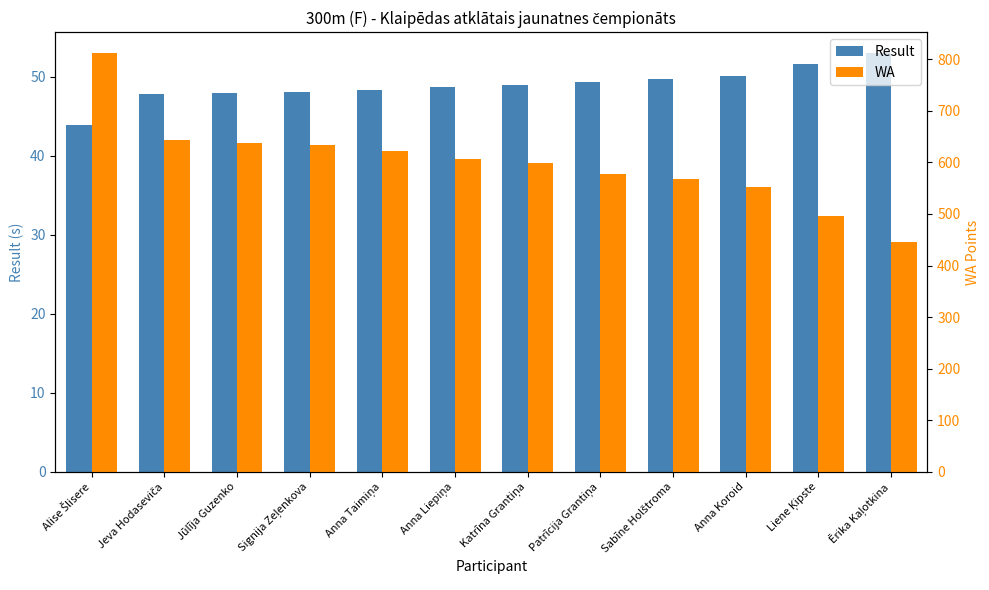

Rank the series at Anna Koroid from lowest to highest value.

Result, WA